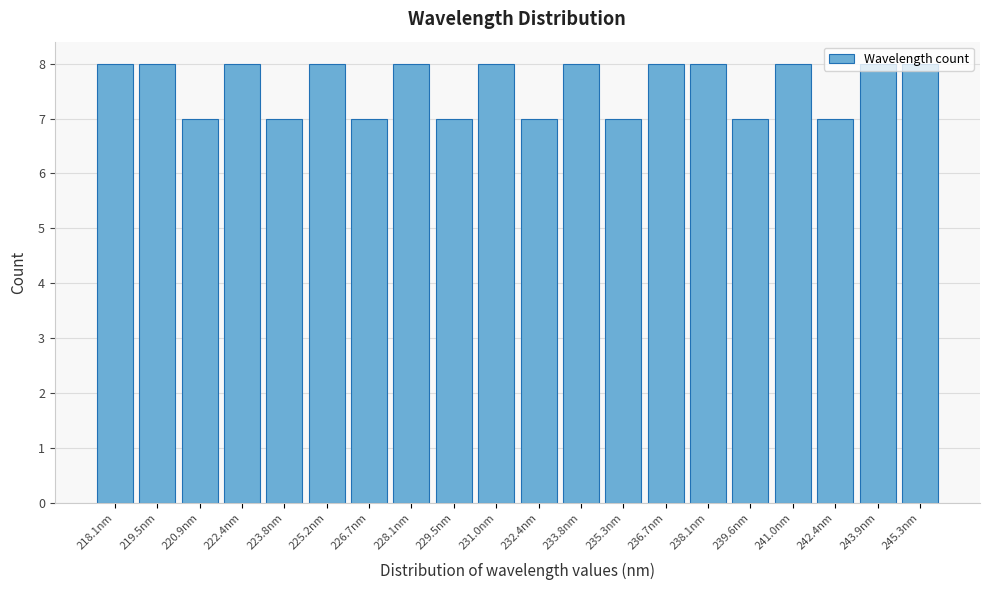

The value at 238.1nm is 2. True or false?

False